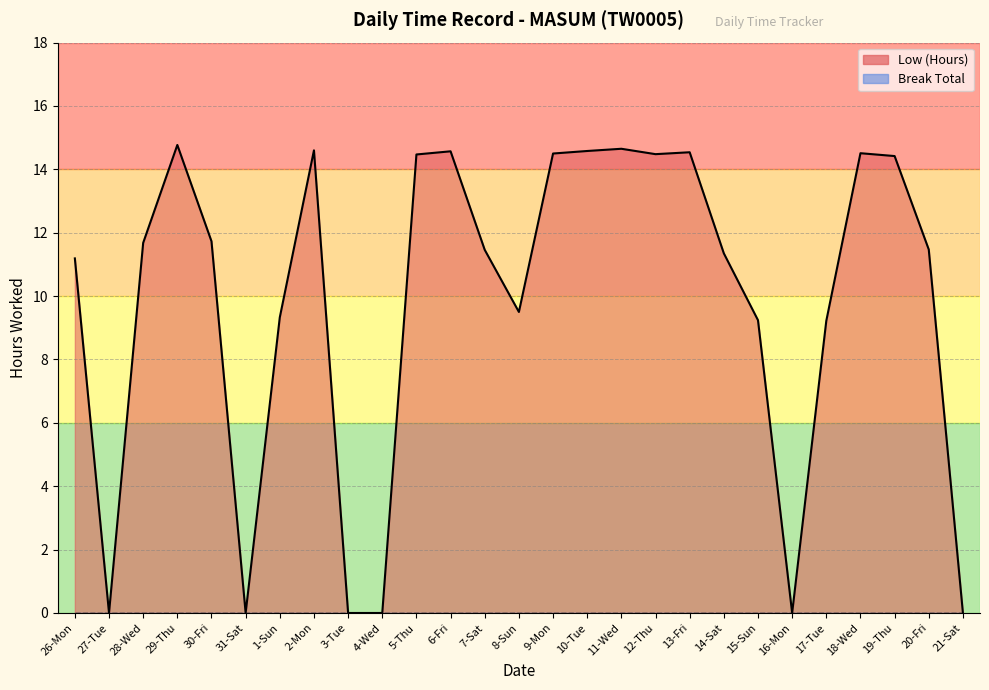

What is the sum of the values at 4-Wed and 30-Fri?

11.7